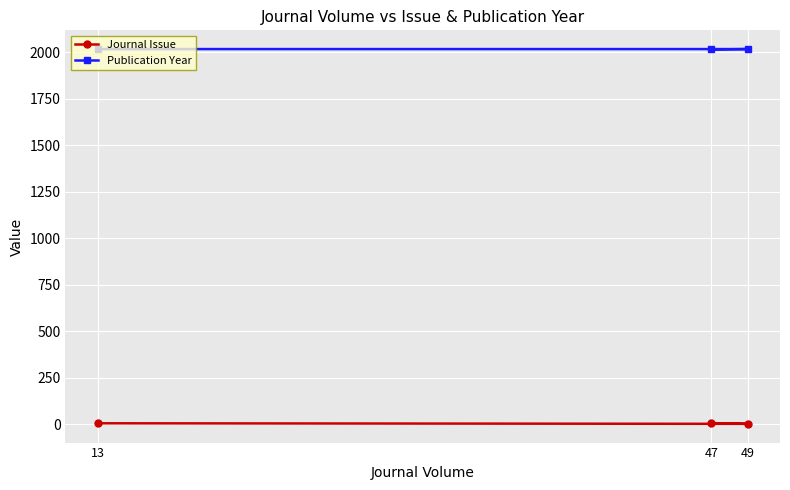

Is this an area chart (filled region under the line)?

No